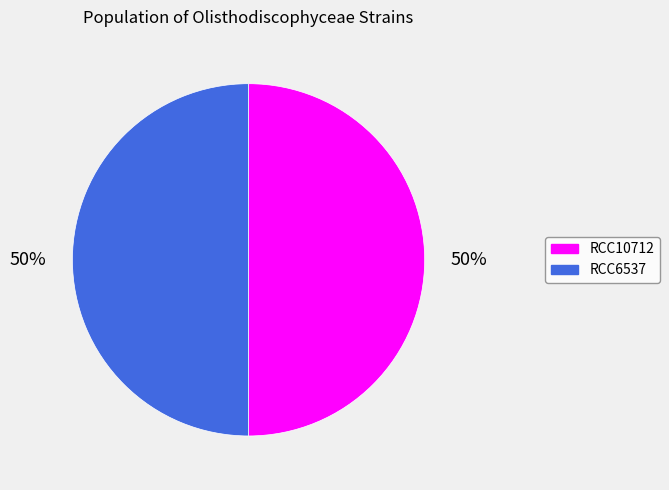

What is the ratio of the value at RCC10712 to the value at RCC6537?

1.0